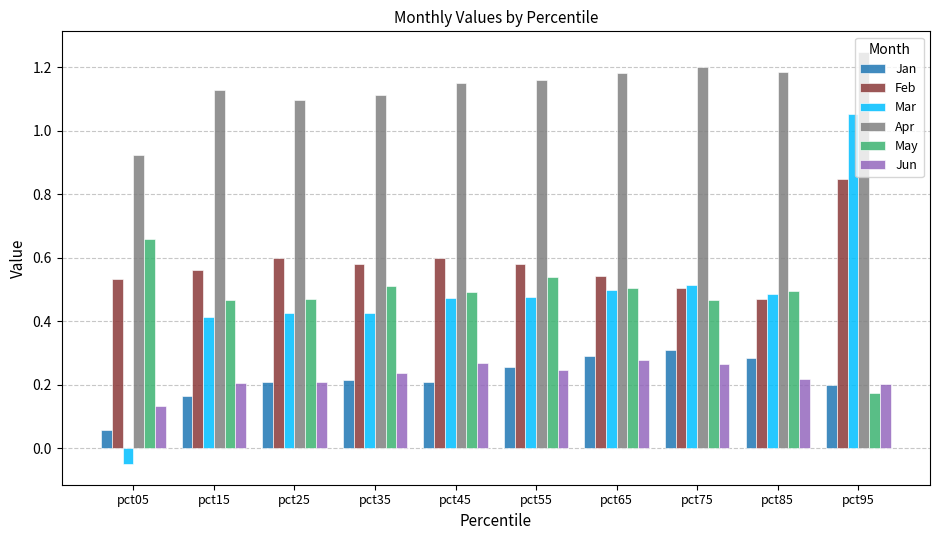

The value of Feb at pct85 is 0.5. True or false?

True